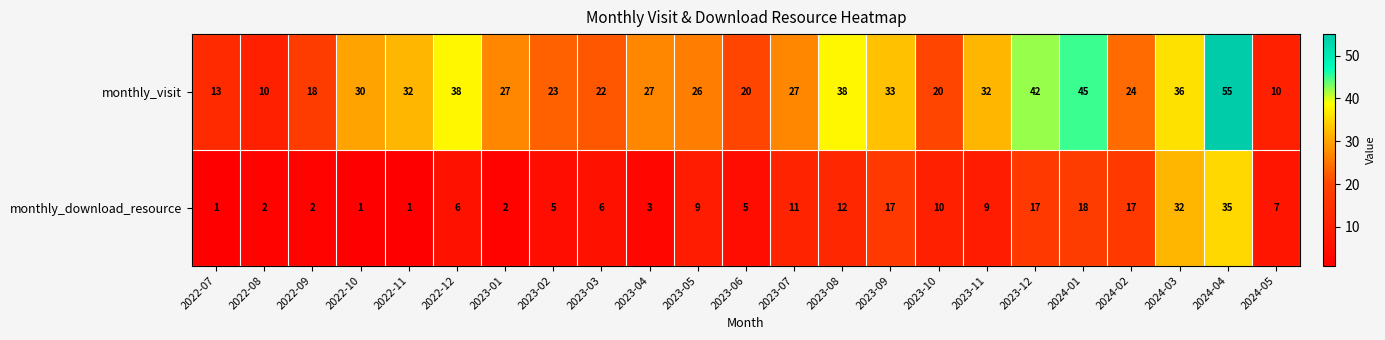

What is the sum of the monthly_download_resource values at 2023-03 and 2022-09?

8